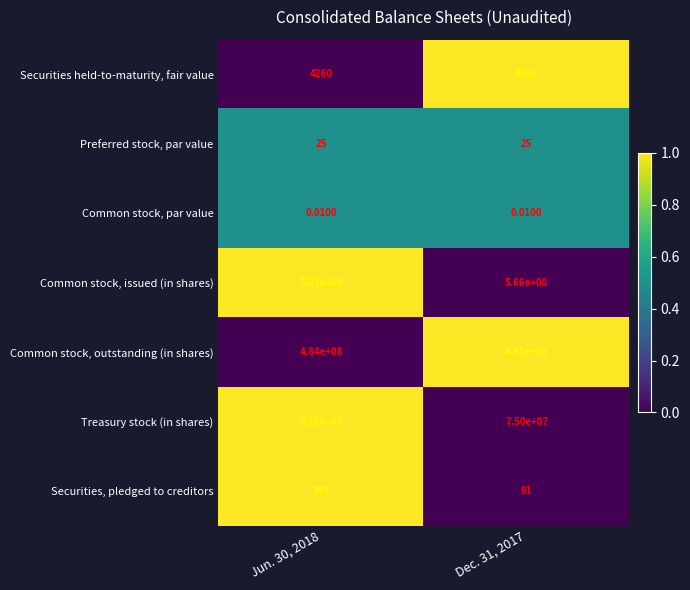

At Jun. 30, 2018, list the series in order from smallest to largest.

Common stock, par value, Preferred stock, par value, Securities, pledged to creditors, Securities held-to-maturity, fair value, Treasury stock (in shares), Common stock, outstanding (in shares), Common stock, issued (in shares)